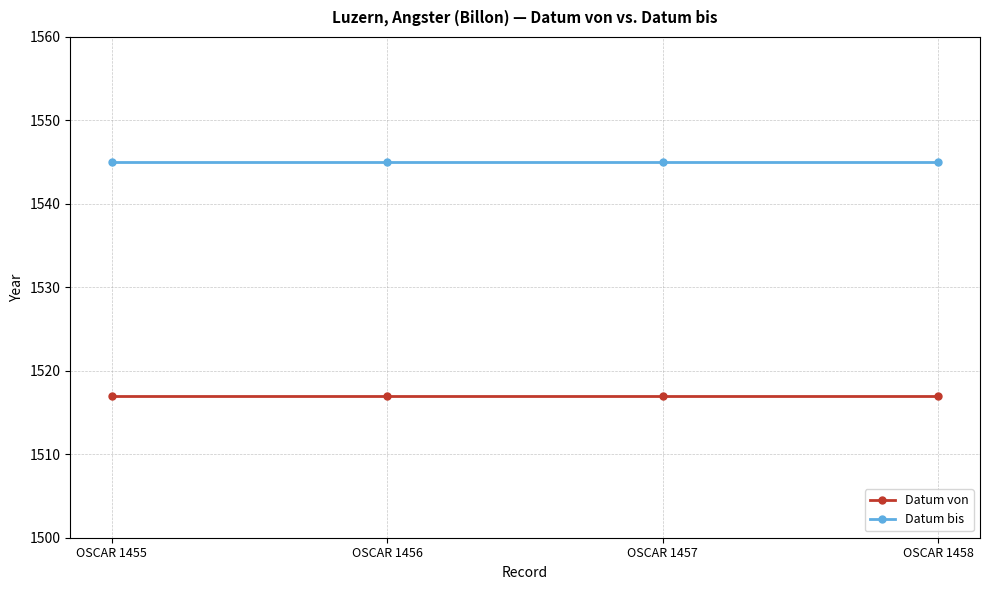

True or false: Datum bis and Datum von intersect in this chart.

False